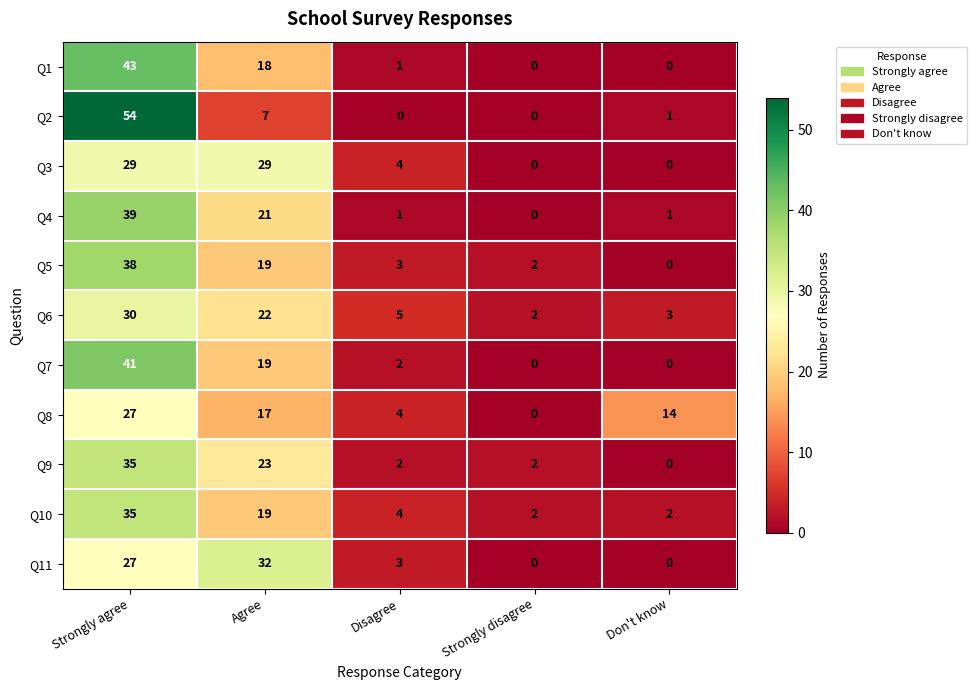

Is the value of Q7 at Strongly disagree greater than the value of Q1 at Disagree?

No